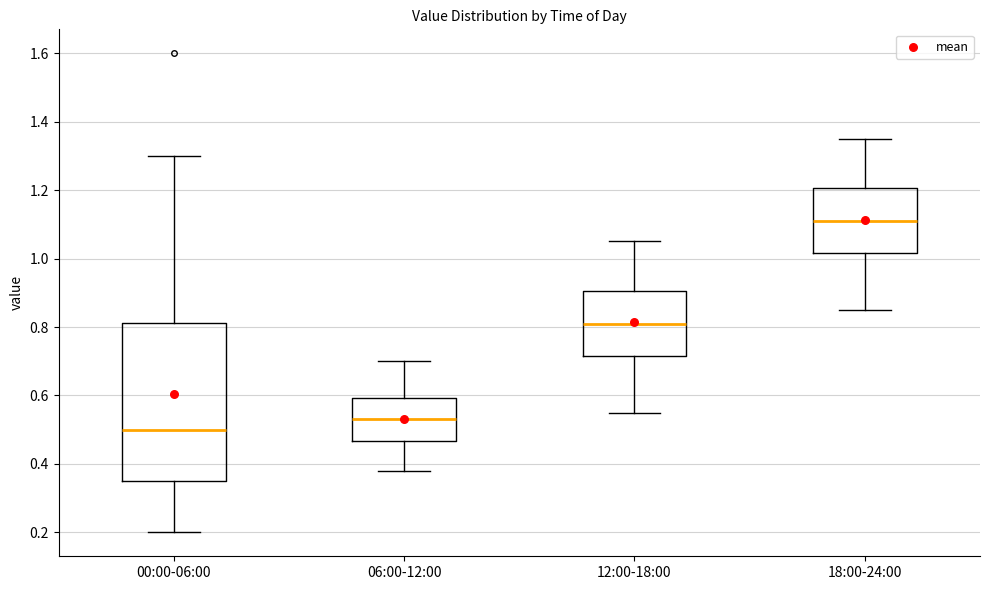

Reading left to right, transcribe this box plot: for each box, give where its median line is, the range the box spans, and where its two whiskers end, as read against the y-axis. The values are not printed on the chart, so give them approximately, as read against the axis.

00:00-06:00: median 0.50, box 0.36 to 0.82, whiskers 0.20 to 1.30
06:00-12:00: median 0.54, box 0.46 to 0.60, whiskers 0.38 to 0.70
12:00-18:00: median 0.82, box 0.72 to 0.90, whiskers 0.56 to 1.06
18:00-24:00: median 1.12, box 1.02 to 1.20, whiskers 0.86 to 1.36